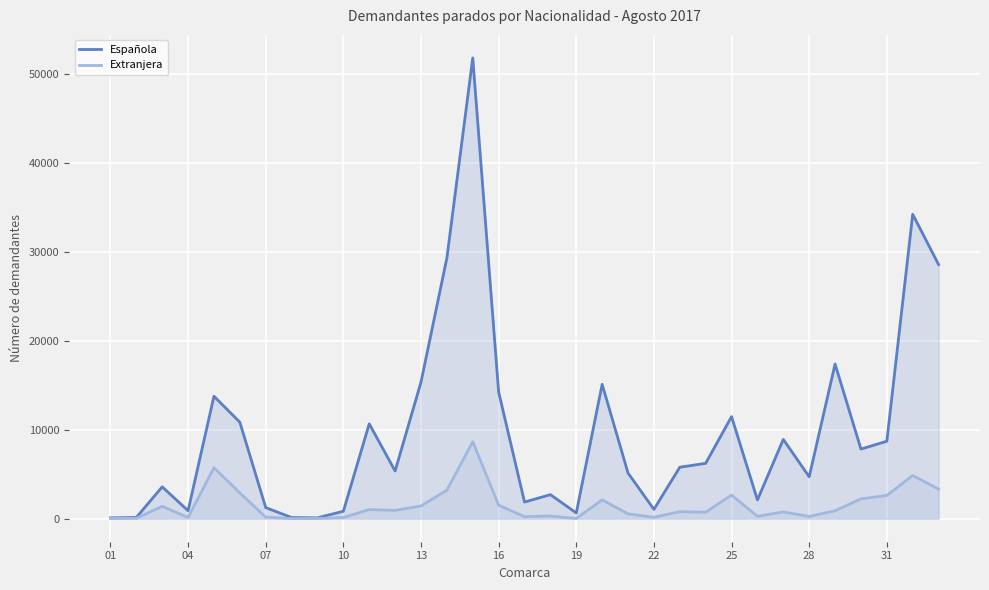

At how many categories does at least one series exceed 2860?

21